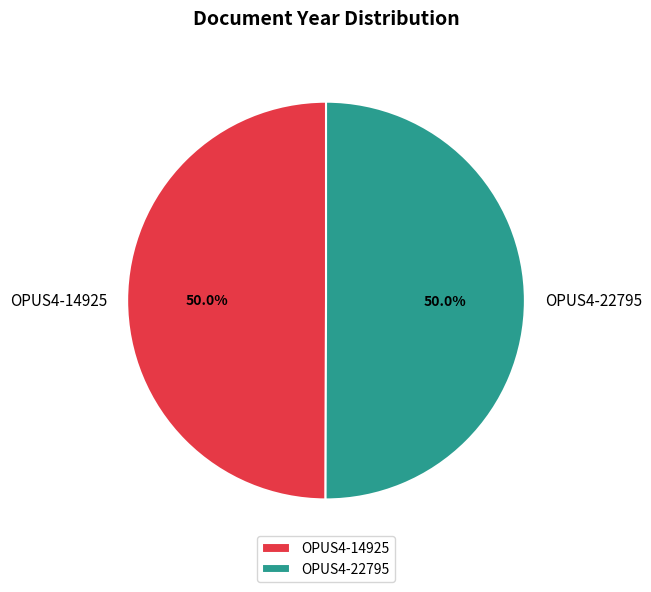

How much of the chart is everything except OPUS4-22795?

50.0%